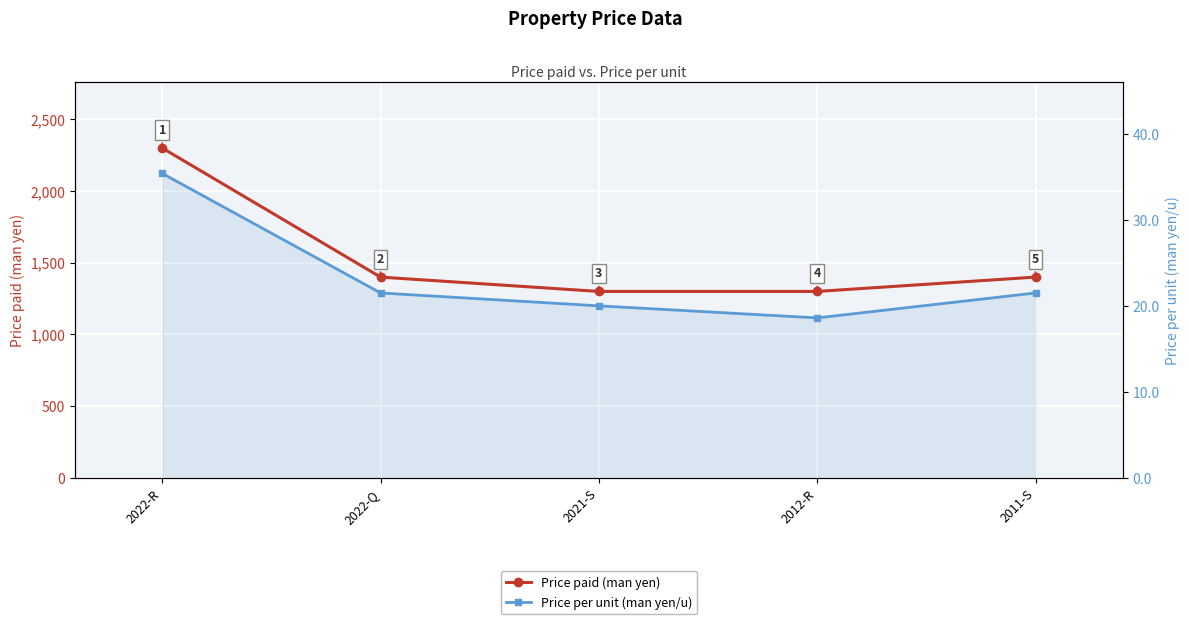

True or false: Price paid (man yen) and Price per unit (man yen/u) cross at least once.

False